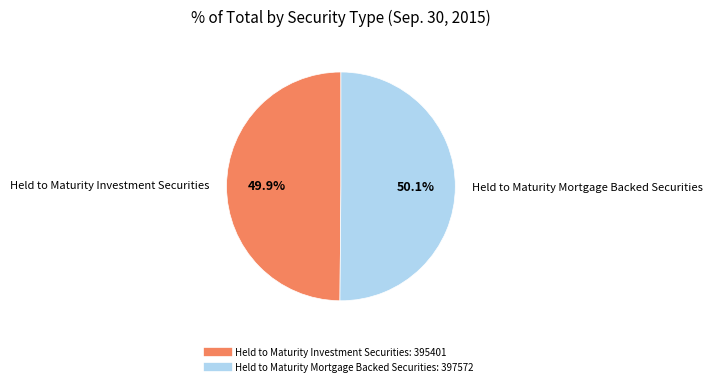

What percentage is the Held to Maturity Mortgage Backed Securities slice, to the nearest percent?

50%